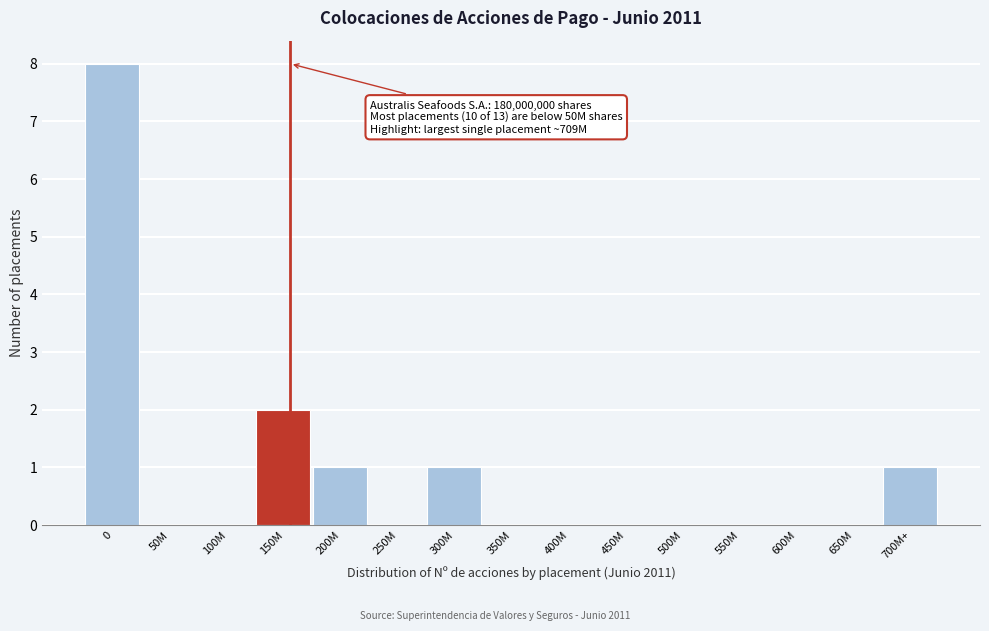

Reading left to right, extract all data points from this chart.

0=8	50M=0	100M=0	150M=2	200M=1	250M=0	300M=1	350M=0	400M=0	450M=0	500M=0	550M=0	600M=0	650M=0	700M+=1